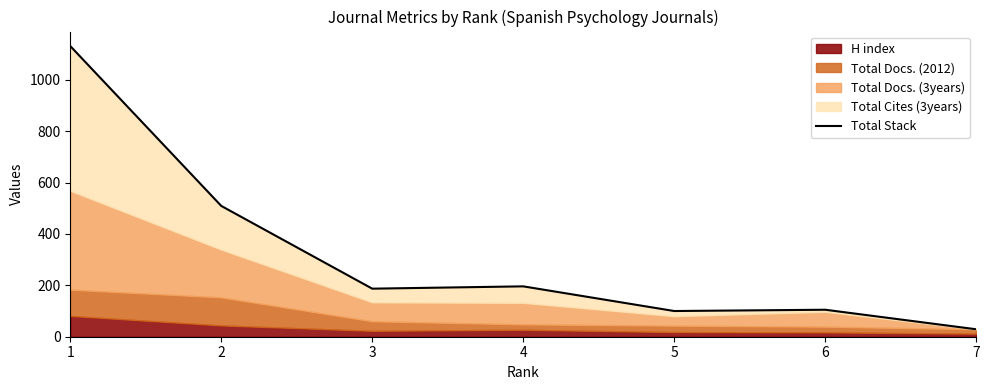

Which label corresponds to the largest value in the chart?

1